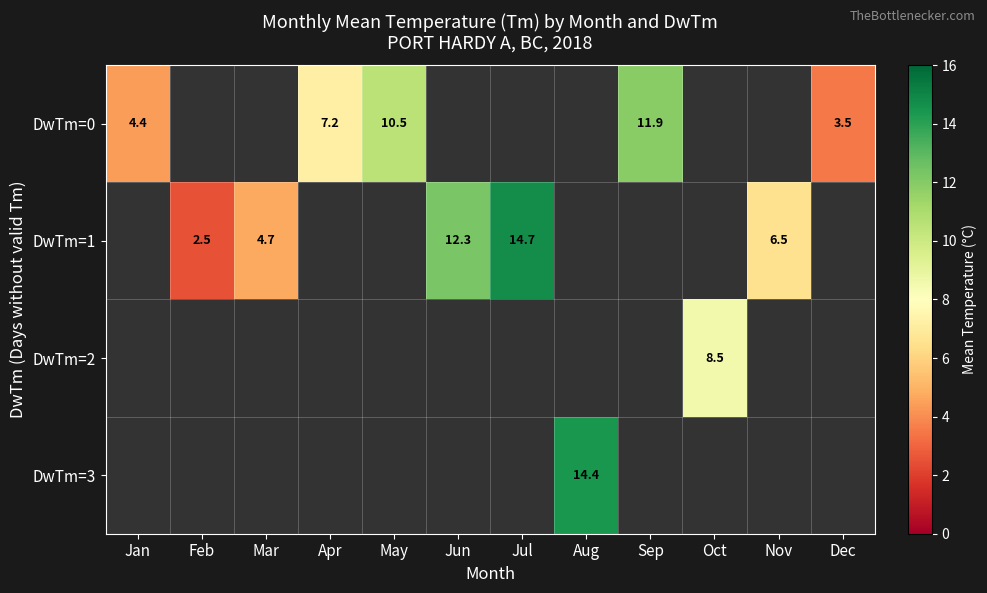

Is the value of DwTm=1 at Mar greater than the value of DwTm=0 at Dec?

Yes